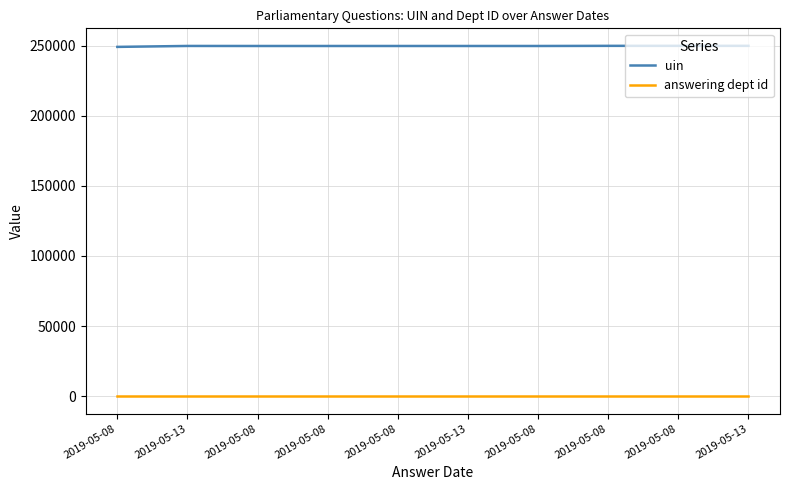

Which category has the lowest value in the uin series?

2019-05-08